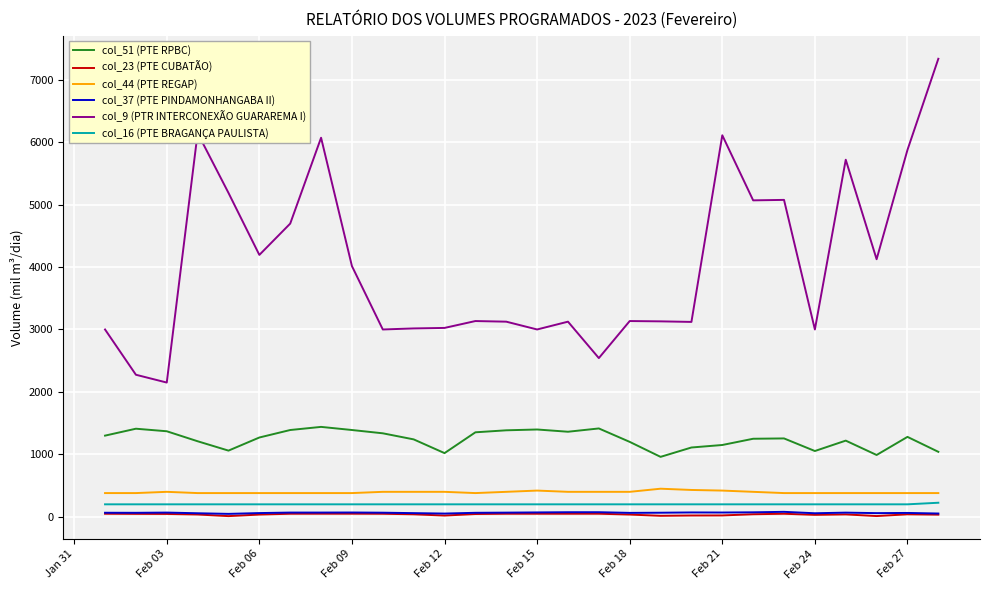

Which series has the largest total across all categories?

col_9 (PTR INTERCONEXÃO GUARAREMA I)